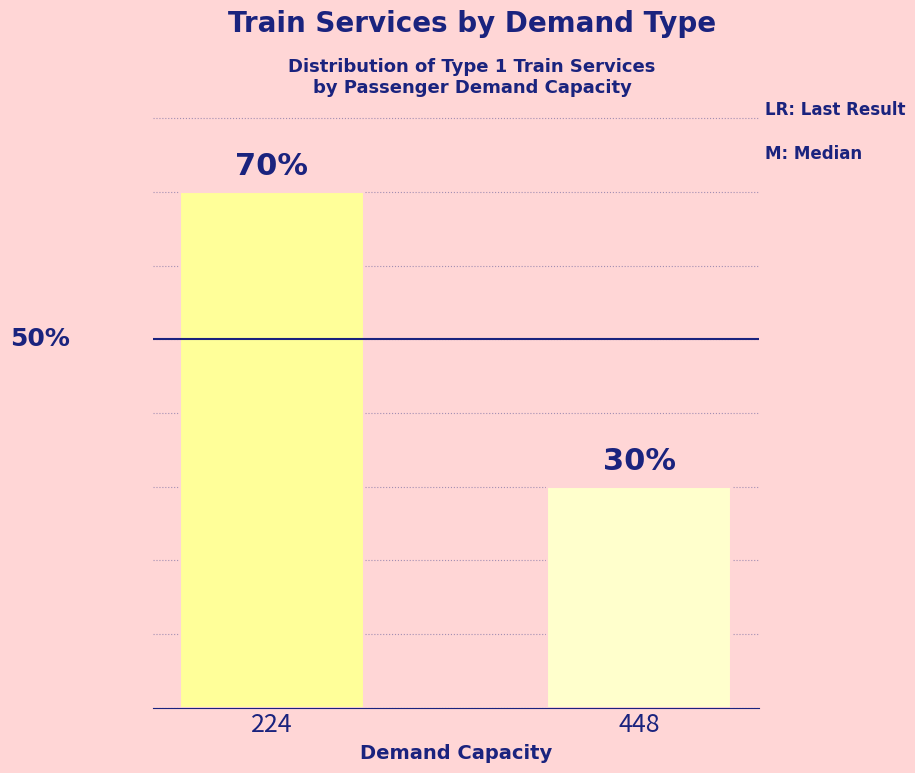

List the labels in order of value, largest first.

224, 448